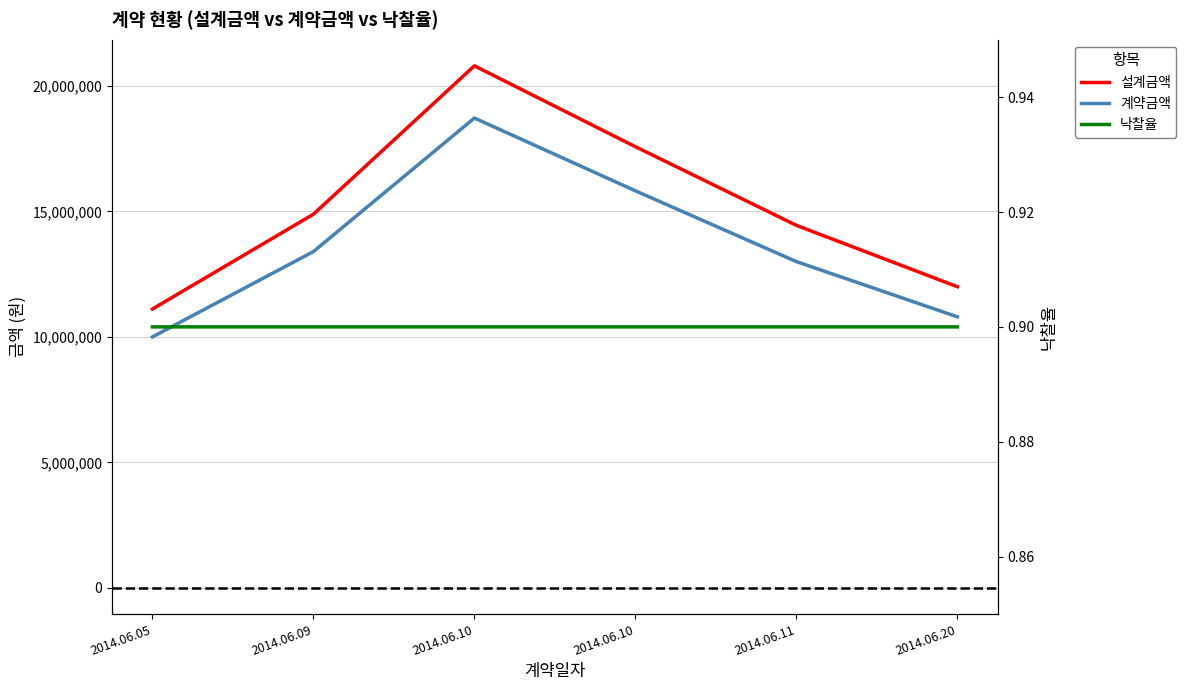

True or false: 계약금액 has a value of 16446030.4 at 2014.06.20.

False